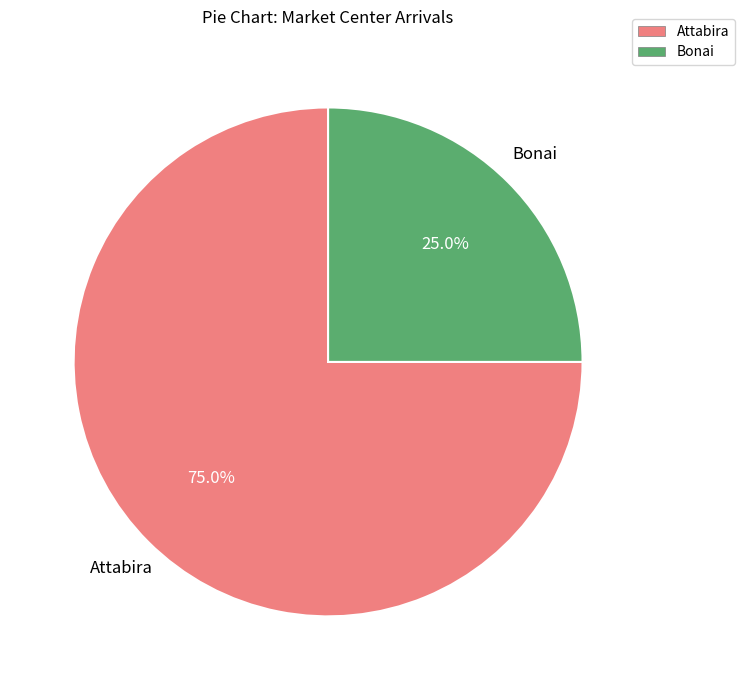

Which slice represents more than half of the pie?

Attabira